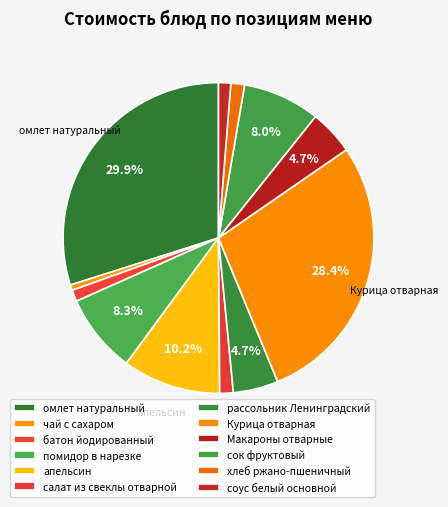

To the nearest percent, what is the difference between the чай с сахаром and рассольник Ленинградский slice percentages?

4%